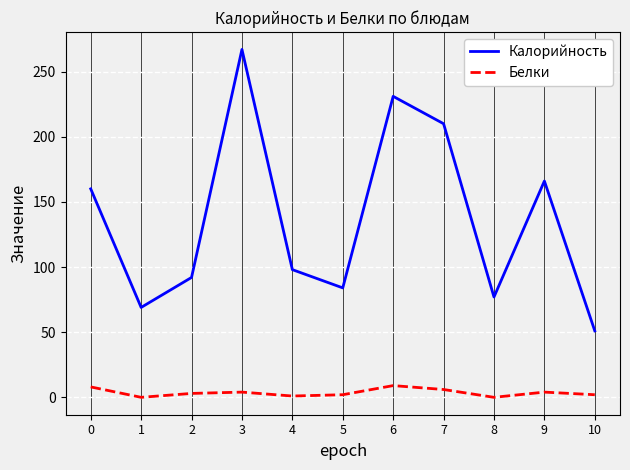

The Белки series shows 0 at 8. True or false?

True